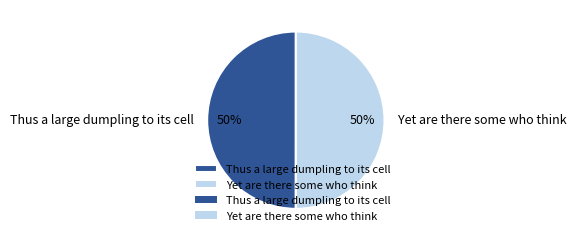

The Thus a large dumpling to its cell slice represents 36% of the pie. True or false?

False